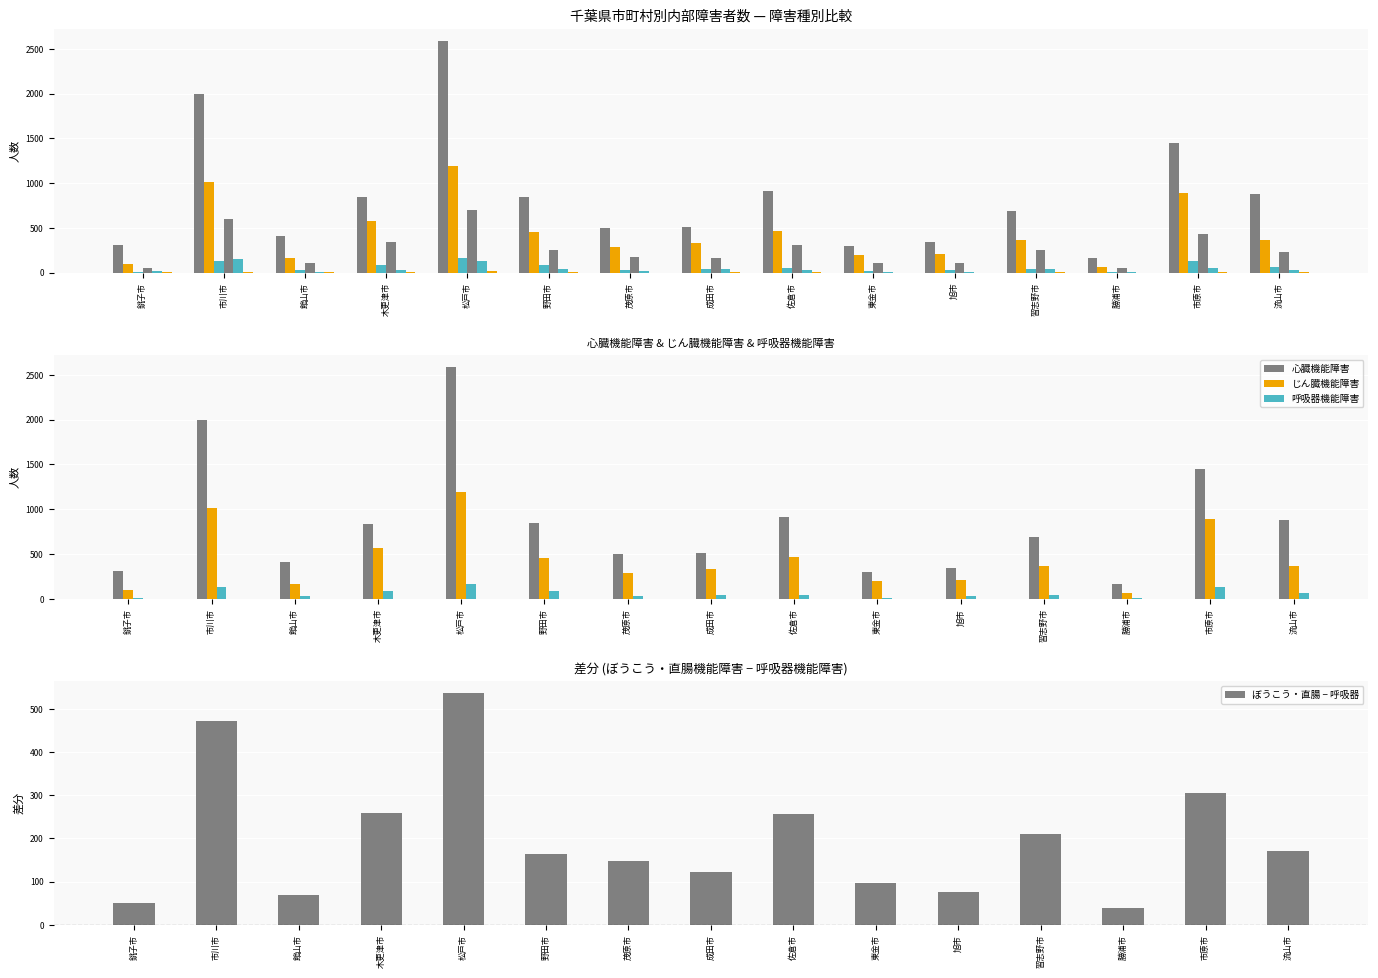

At how many categories does at least one series exceed 625?

8